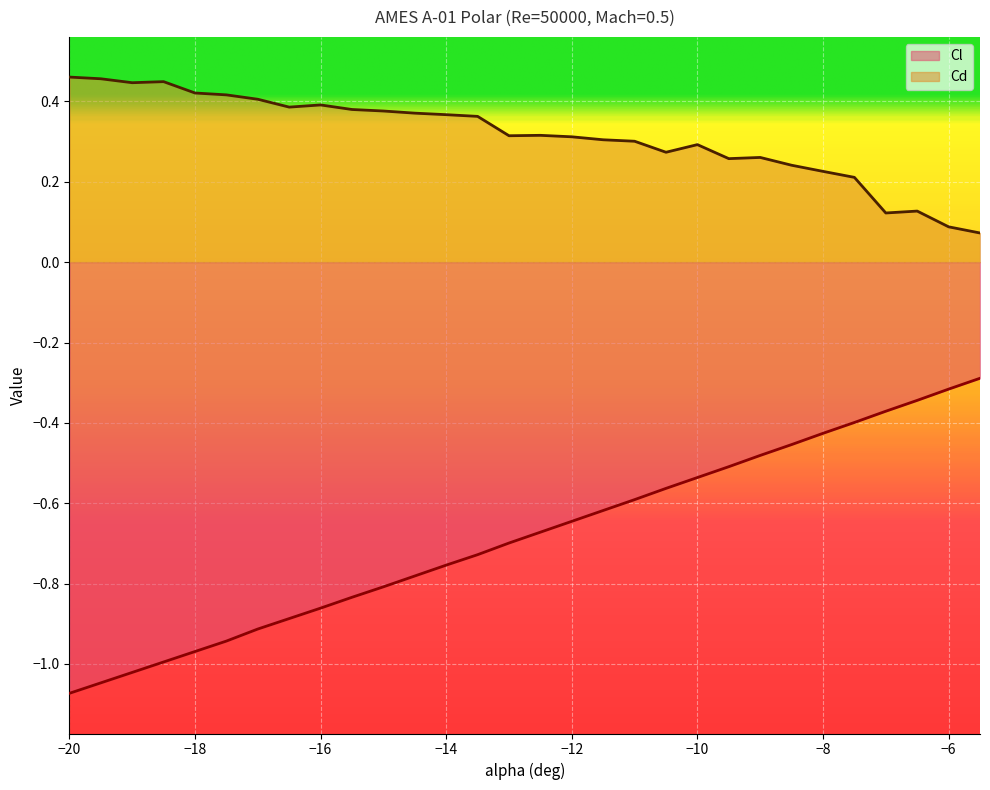

True or false: Cl has a value of -0.7 at -13.

True